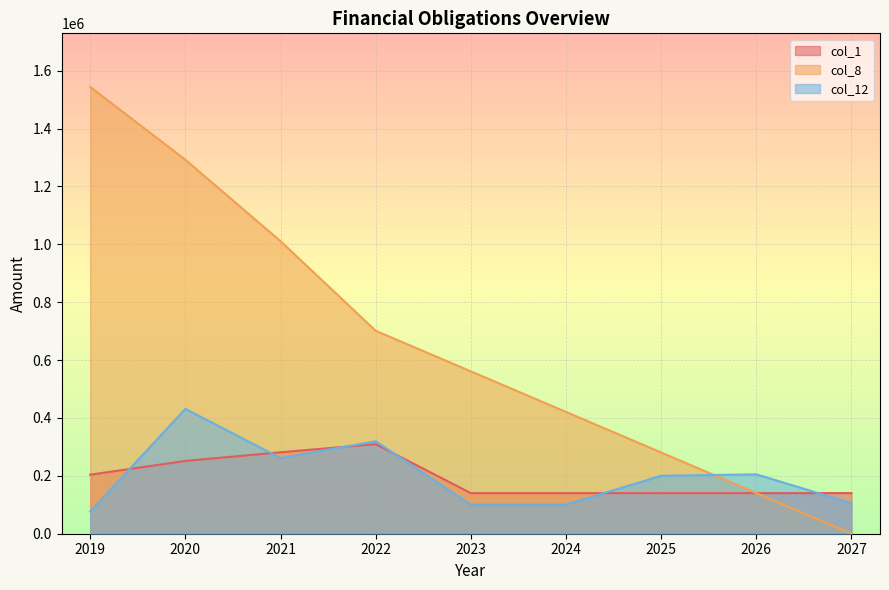

Which category has the lowest value in the col_1 series?

2023